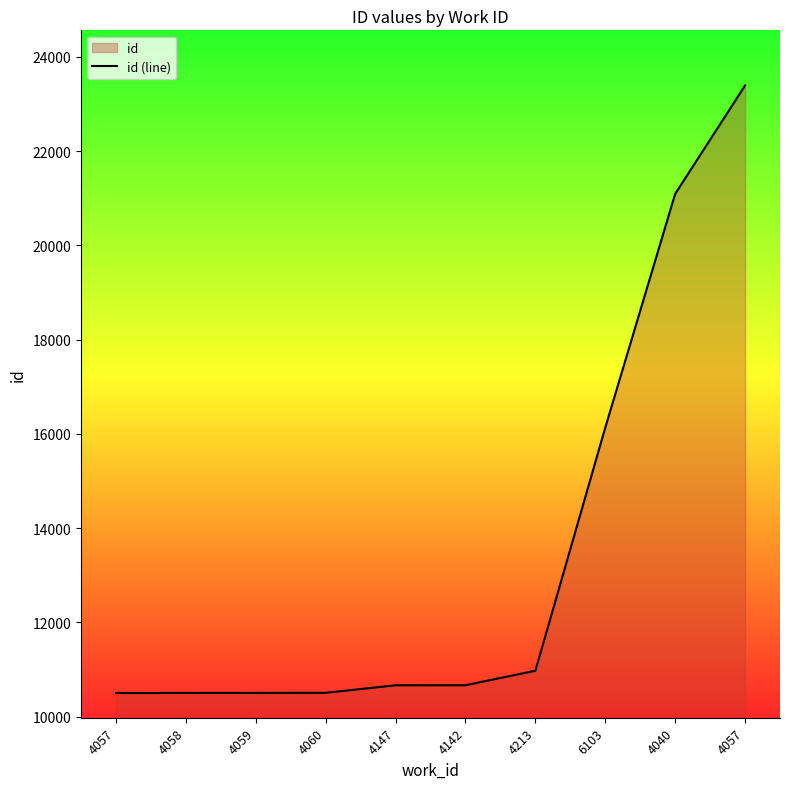

The chart shows a value of 10503 at 4060. True or false?

True